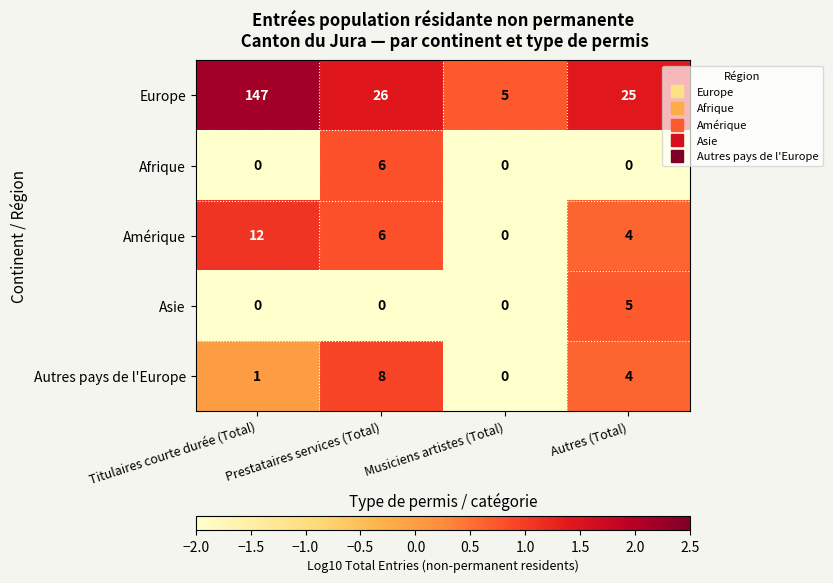

How many data points does each series have?

4